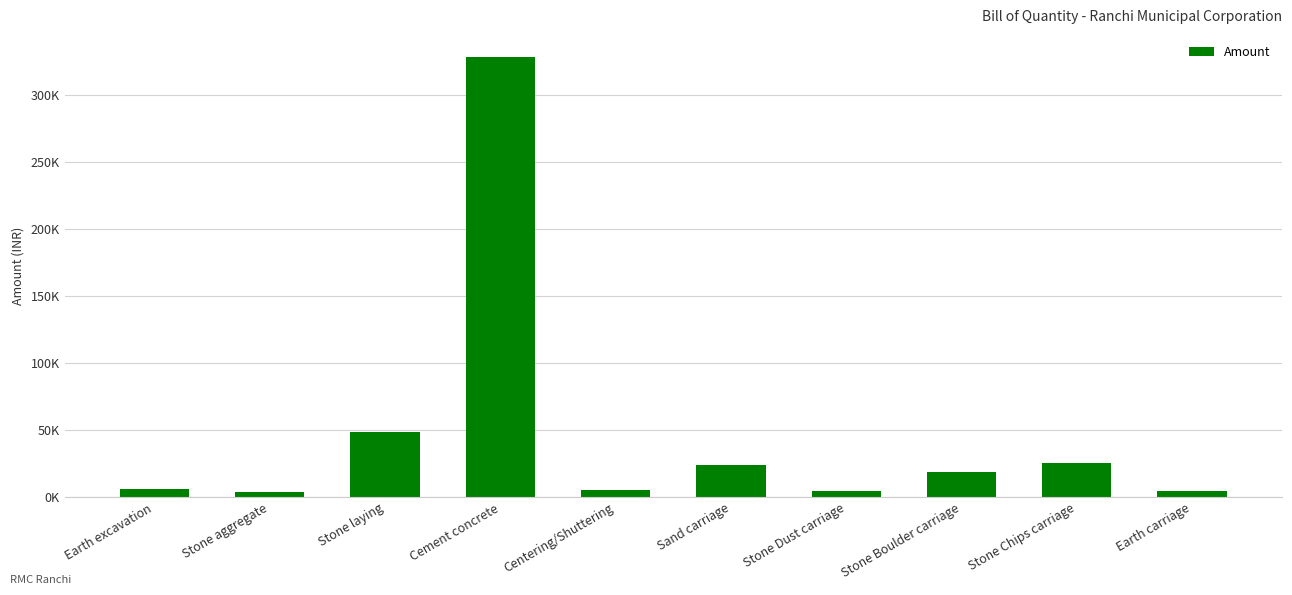

Reading left to right, list all the values displayed in this chart.

5881.5	3784.6	48950.9	328268.1	5640.5	24148.9	4864.0	18942.1	25437.7	4553.5